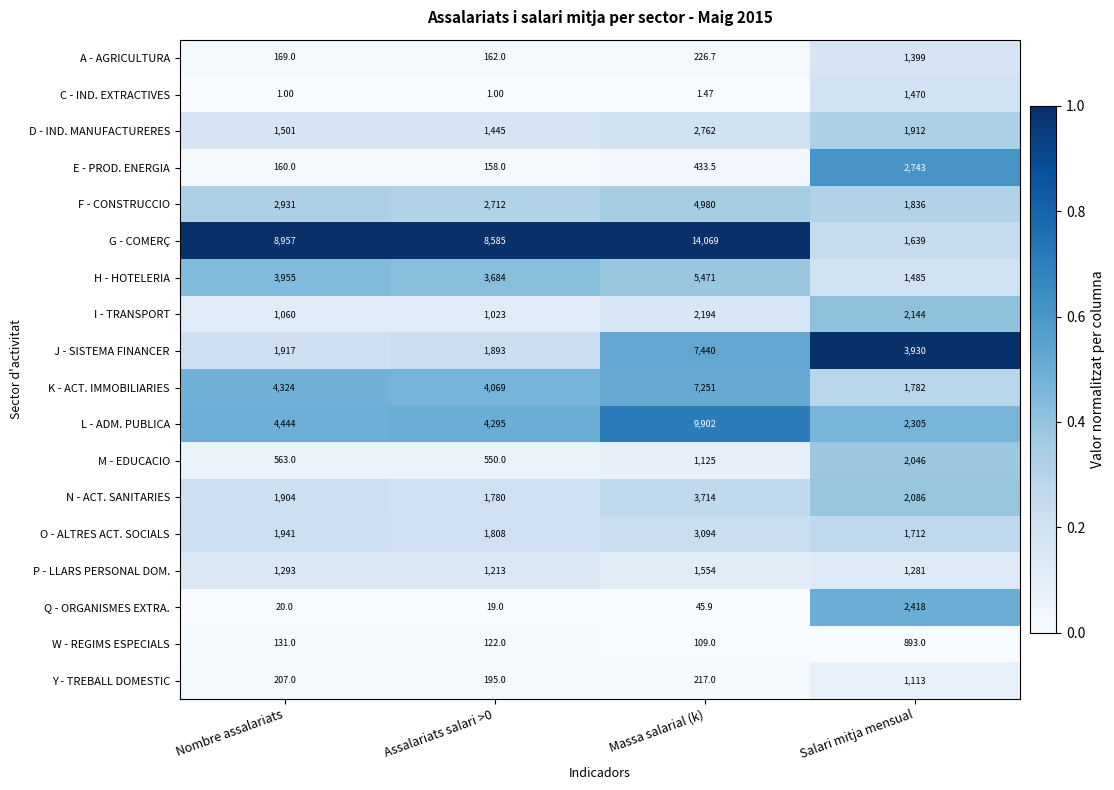

Which series changed the most between Assalariats salari >0 and Massa salarial (k)?

L - ADM. PUBLICA